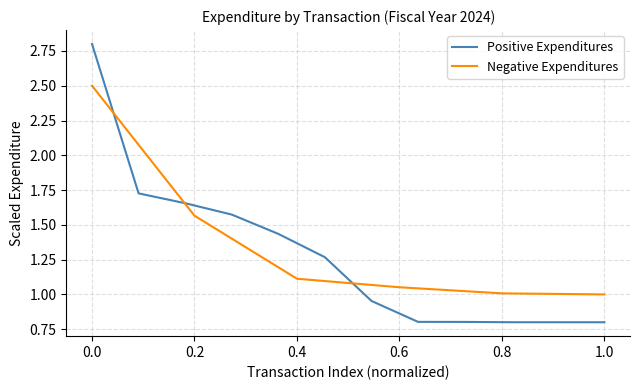

What is the difference between the maximum and minimum values?

2.0